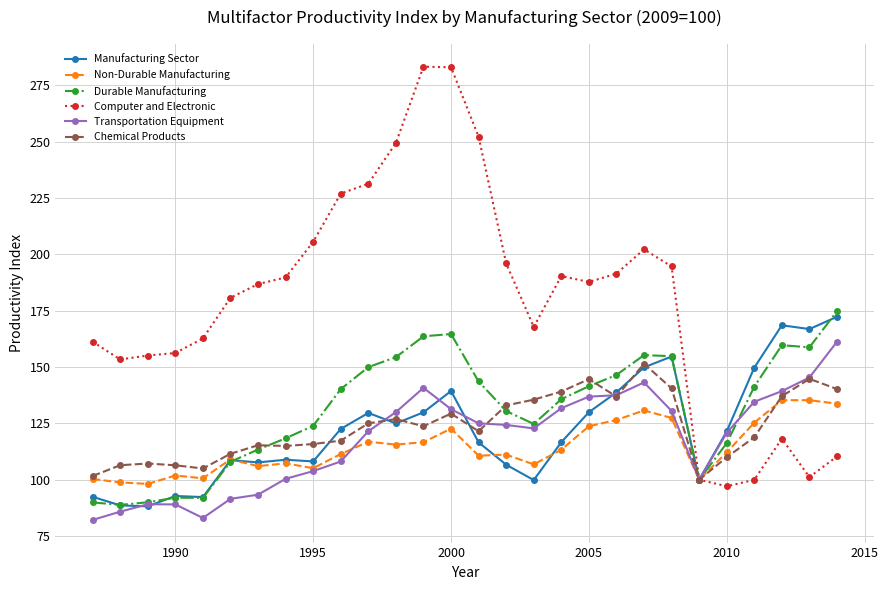

Which series has the largest range (max minus min)?

Computer and Electronic